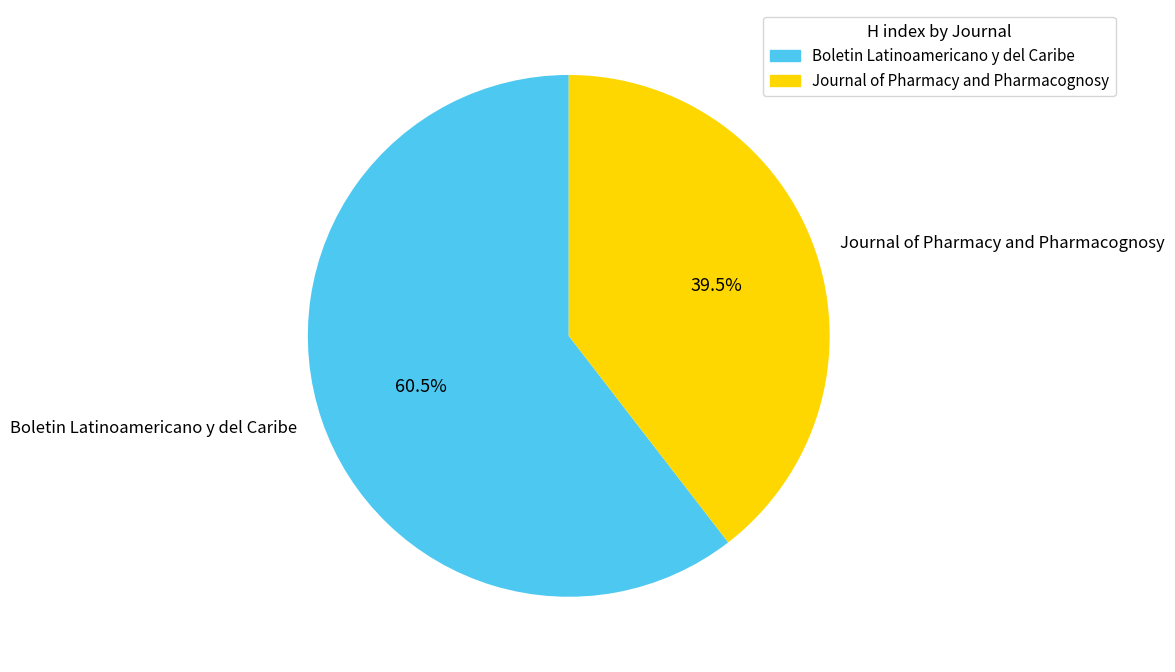

Which category has the biggest portion of the pie?

Boletin Latinoamericano y del Caribe